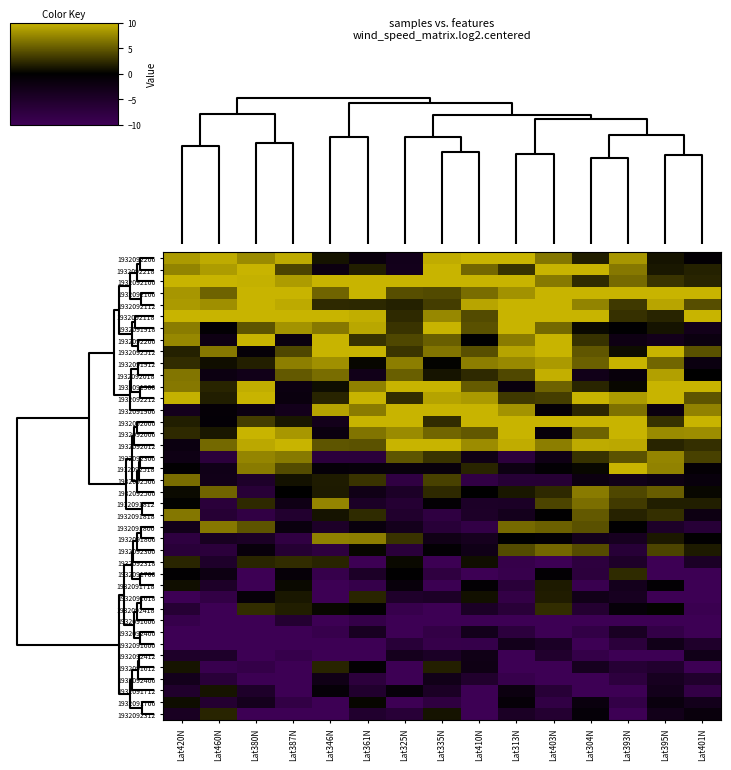

Which category has the lowest value across all series?

Lat387N